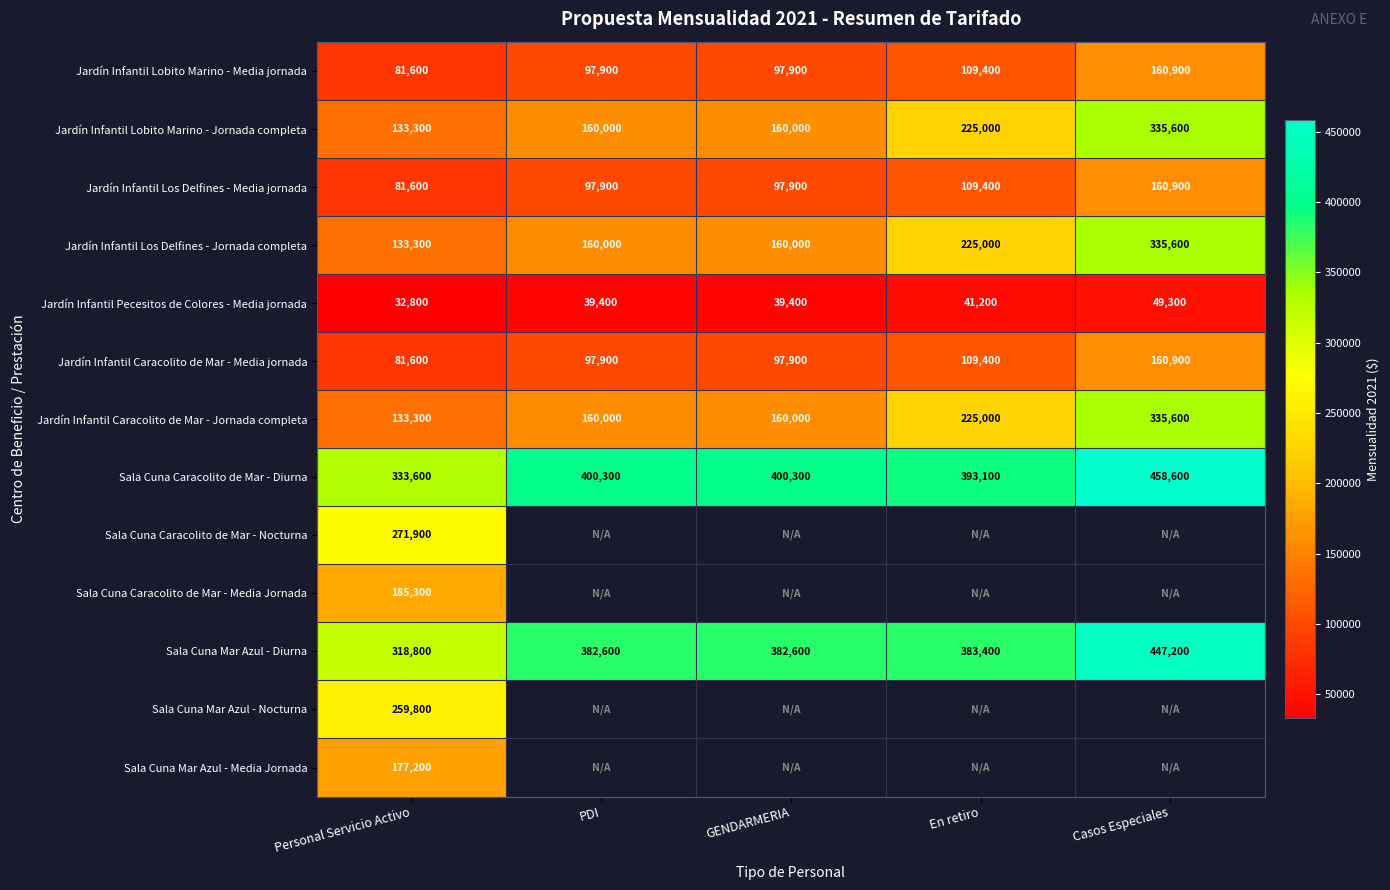

The Jardín Infantil Caracolito de Mar - Media jornada series shows 240437 at Casos Especiales. True or false?

False